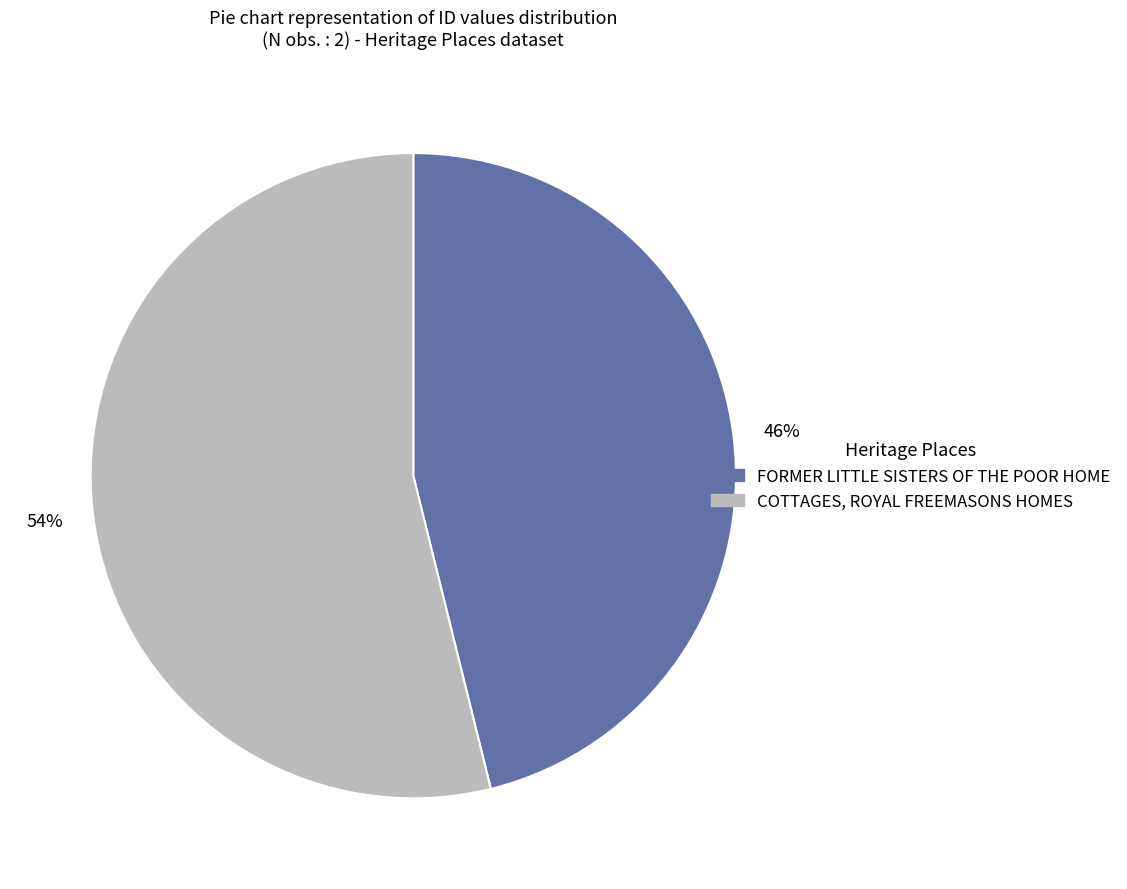

Rank the categories by value from highest to lowest.

COTTAGES, ROYAL FREEMASONS HOMES, FORMER LITTLE SISTERS OF THE POOR HOME